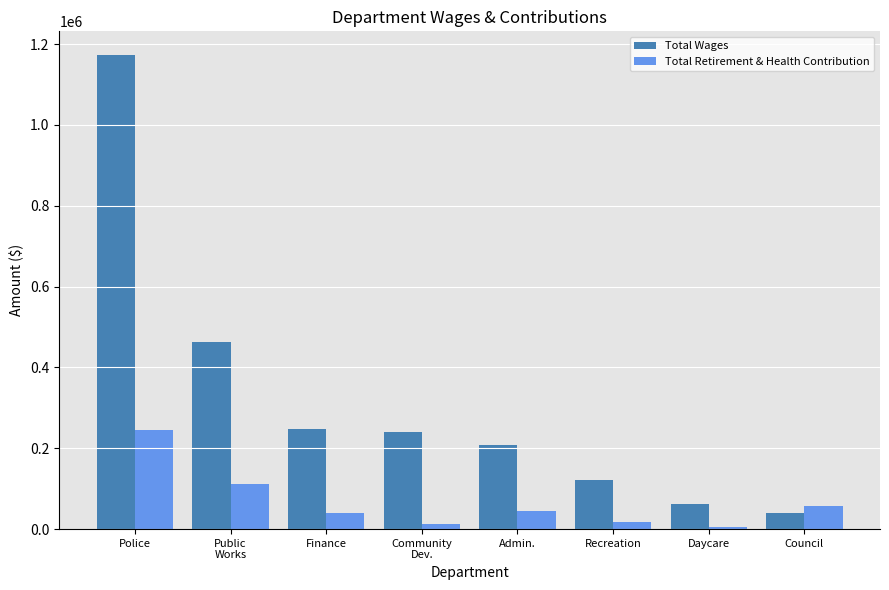

What are all the series names shown in the legend?

Total Wages, Total Retirement & Health Contribution